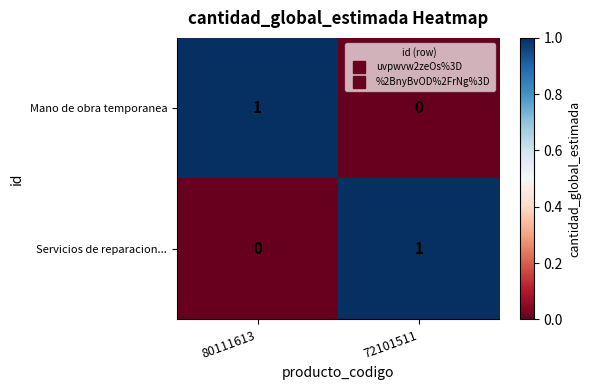

At which label does Servicios de reparacion... reach its minimum?

80111613